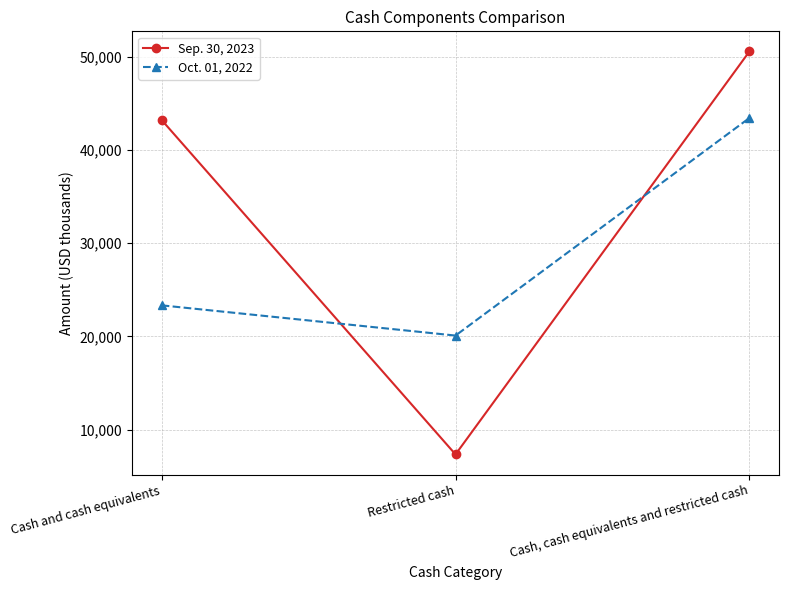

What is the difference between the highest and lowest values at Cash, cash equivalents and restricted cash?

7134